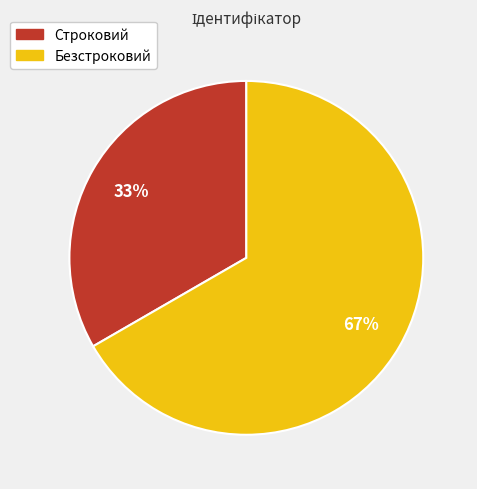

How many slices are in this pie chart?

2